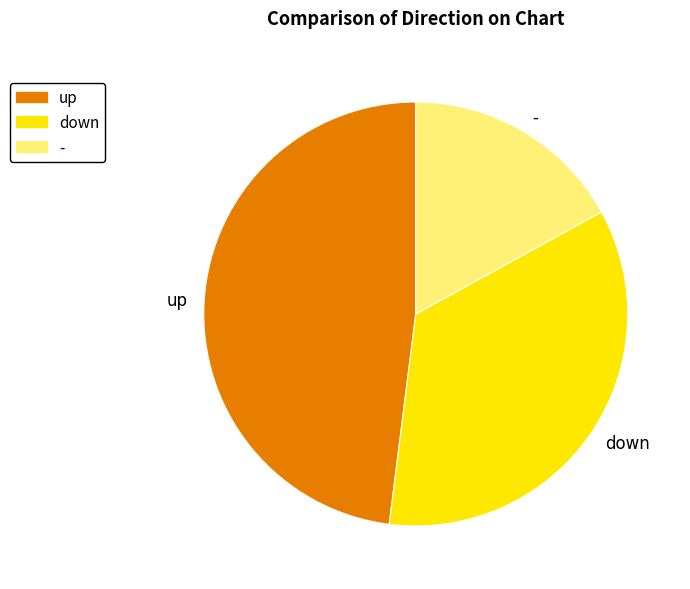

Between - and down, which is larger?

down